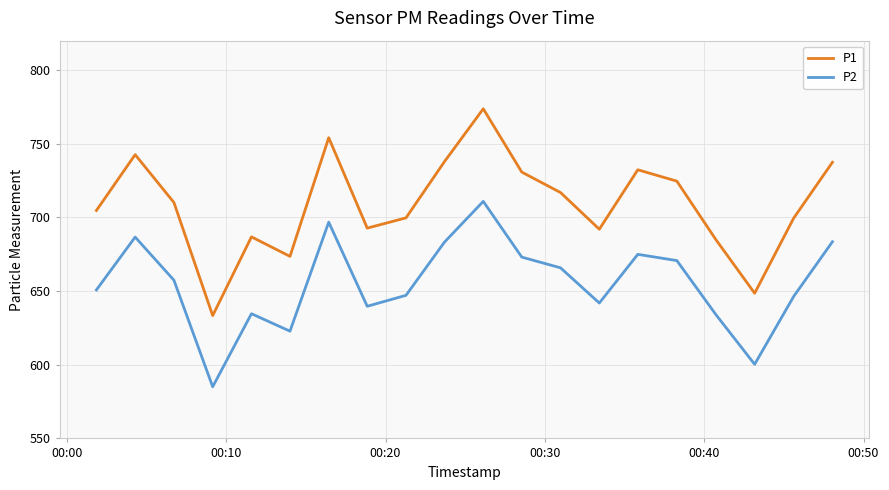

Which series has the largest total across all categories?

P1